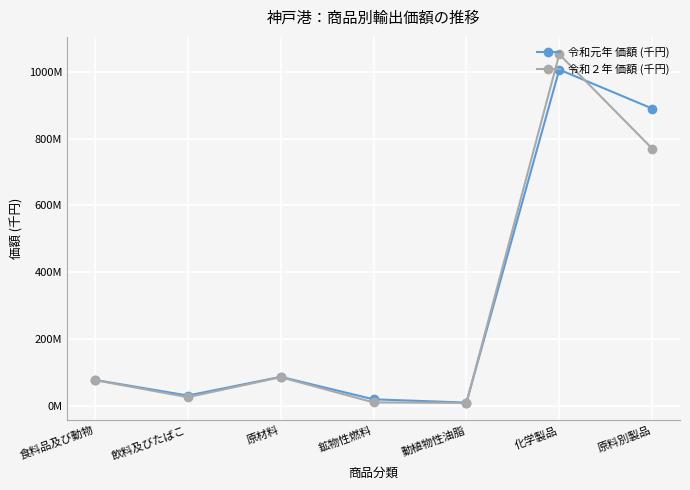

After their last crossing, which series has the higher values: 令和元年 価額 (千円) or 令和２年 価額 (千円)?

令和元年 価額 (千円)